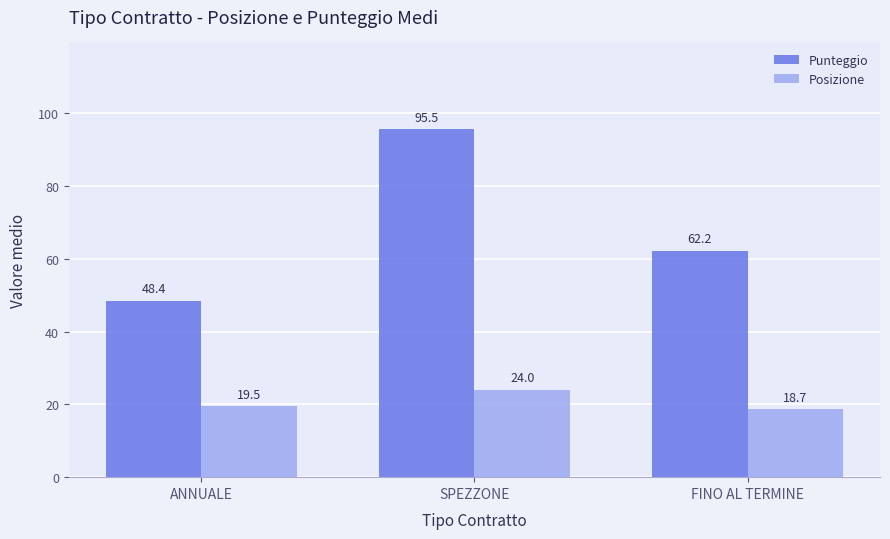

How many data points in Punteggio are less than 62?

1